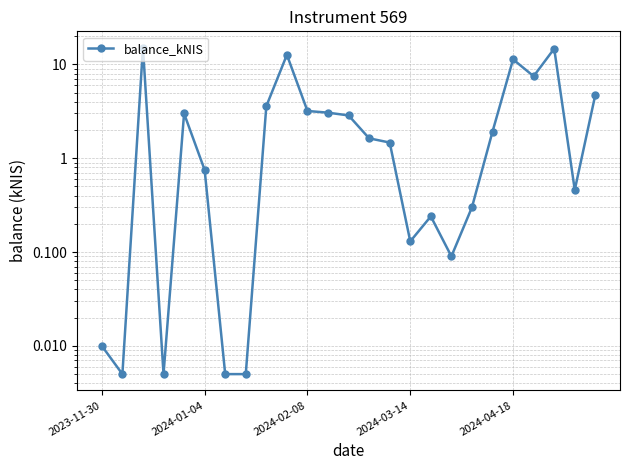

The value at 7 is 0.0. True or false?

False